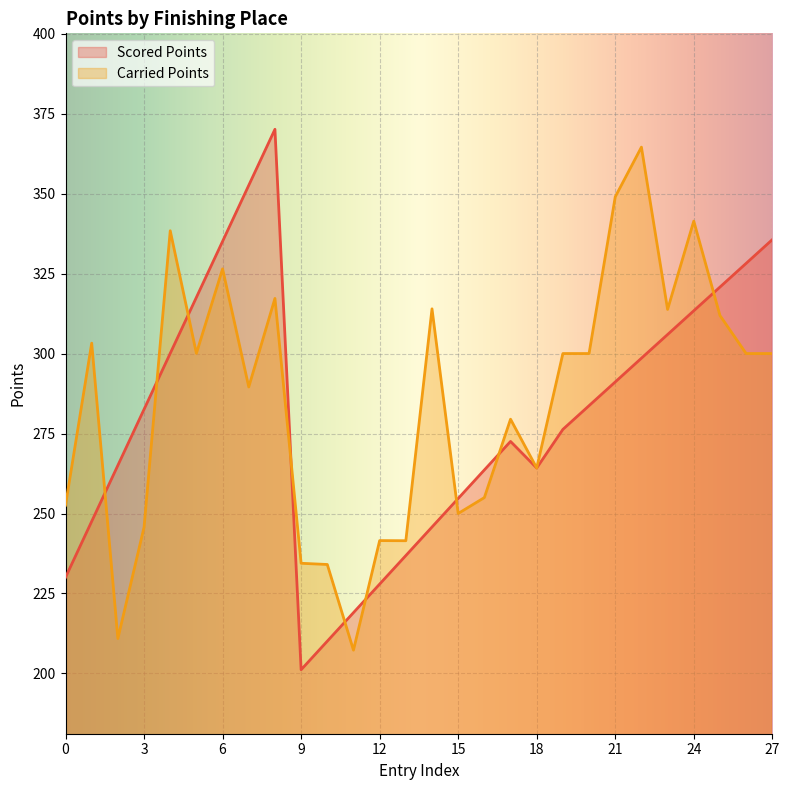

Where is the first local maximum for Carried Points?

2